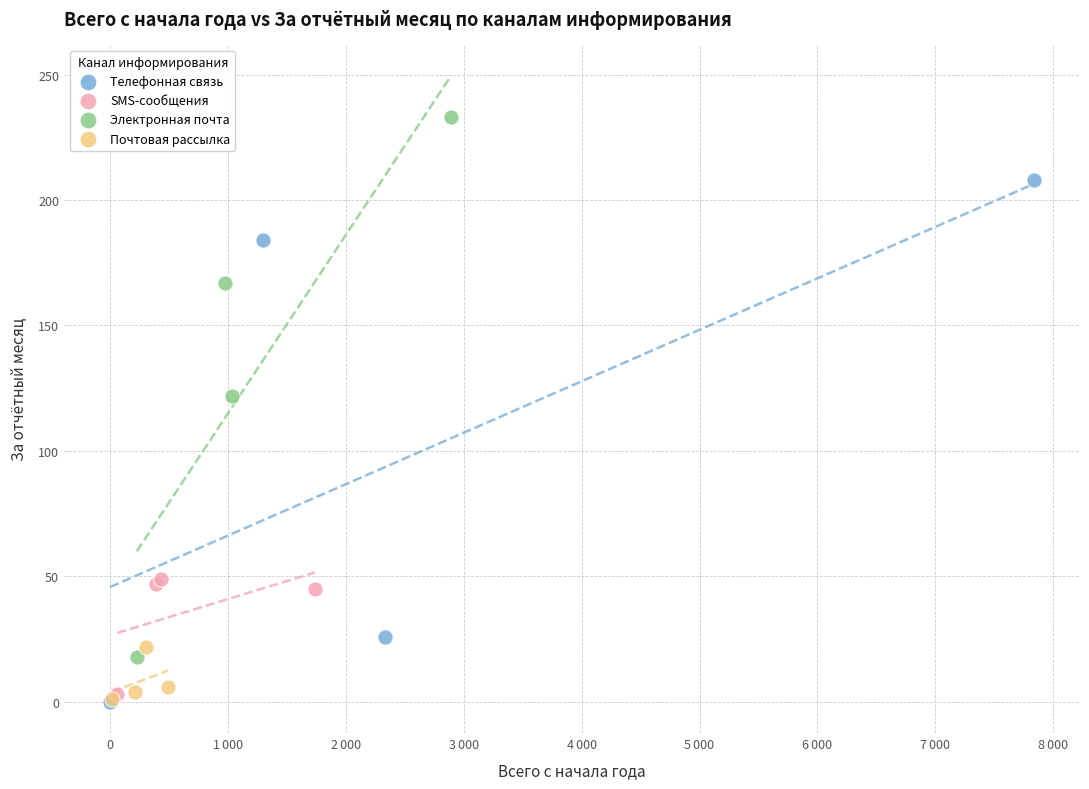

Which series has the largest Y range (max minus min)?

Электронная почта